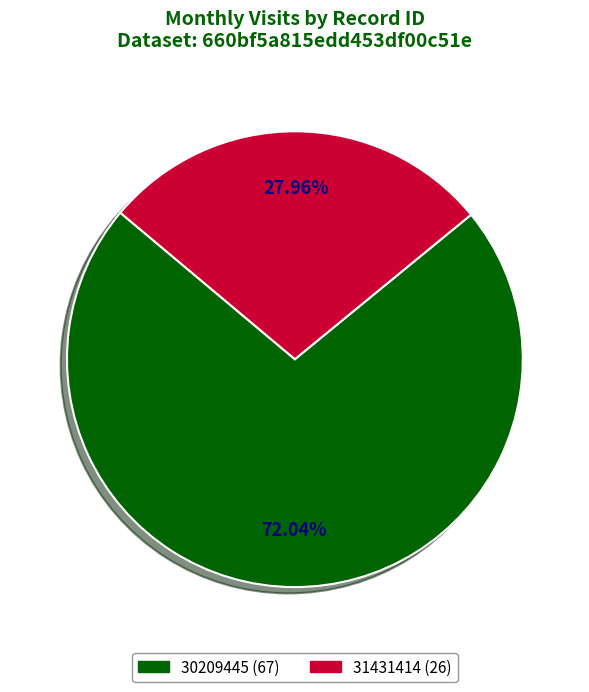

To the nearest percent, what is the average slice percentage?

50%